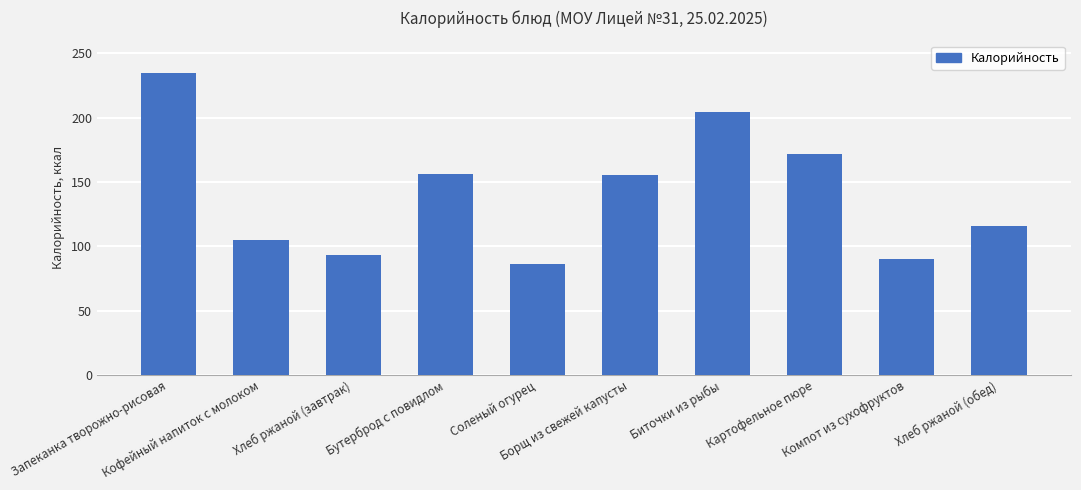

Is it true that the value at Борщ из свежей капусты is 155?

True